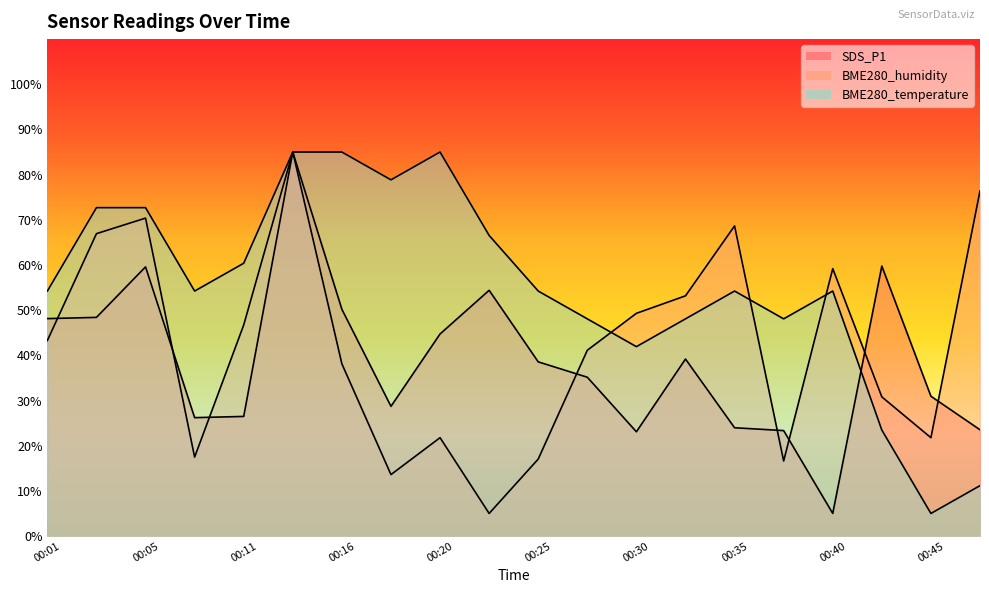

At which category is the sum across all series the highest?

00:13